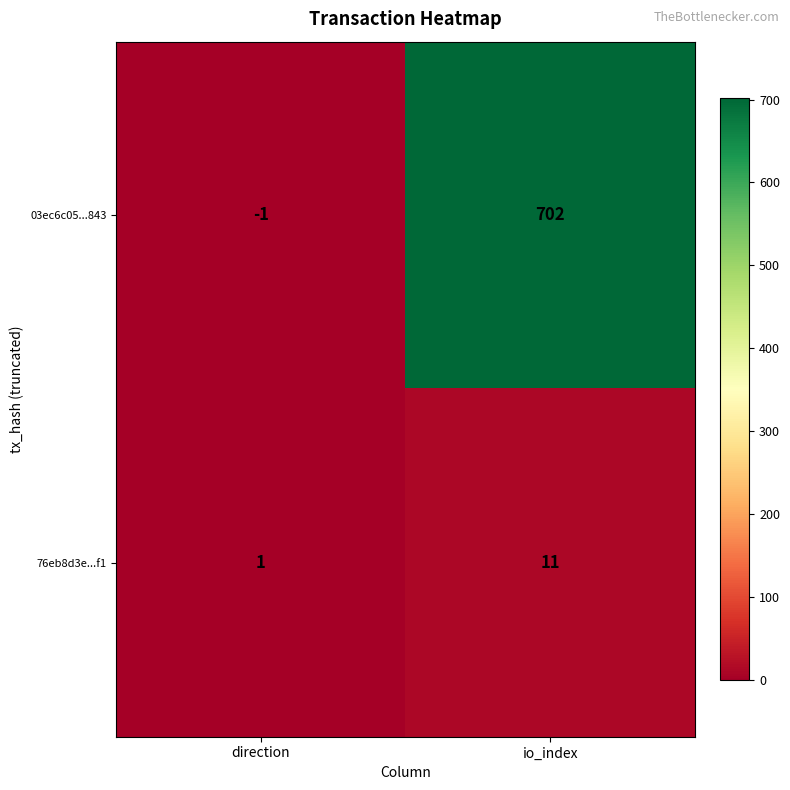

What is the difference between the 76eb8d3e...f1 values at direction and io_index?

10